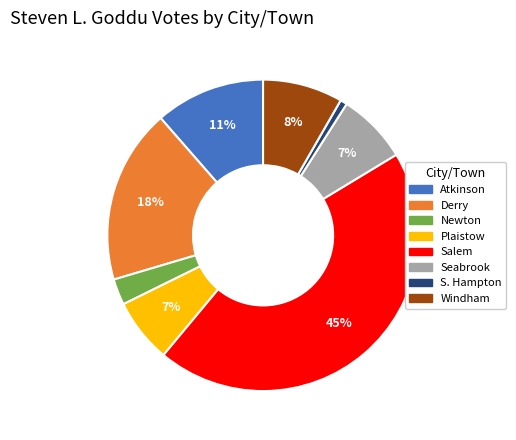

The Atkinson slice represents 1% of the pie. True or false?

False